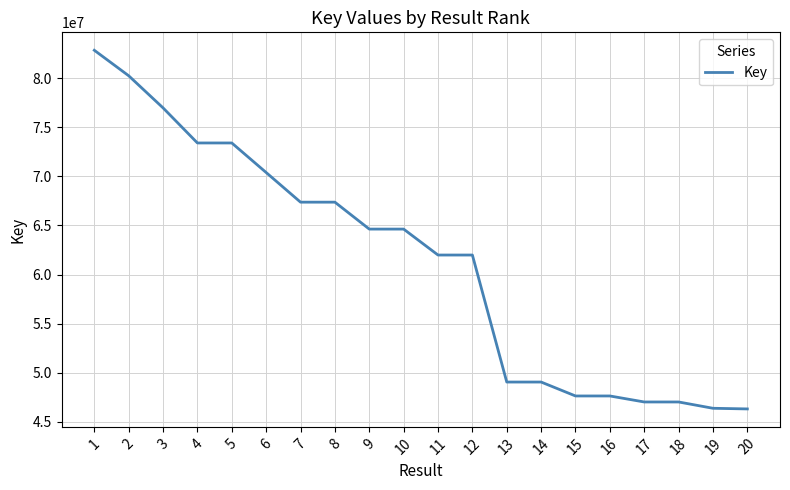

What is the difference between the maximum and minimum values?

36517932